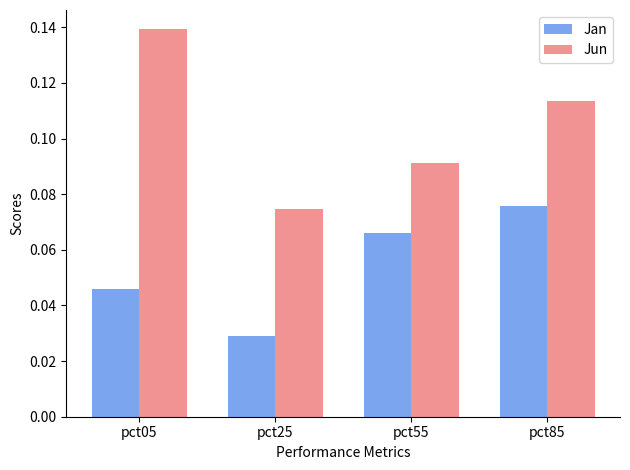

Count the Jun values in the range 0 to 1.

4